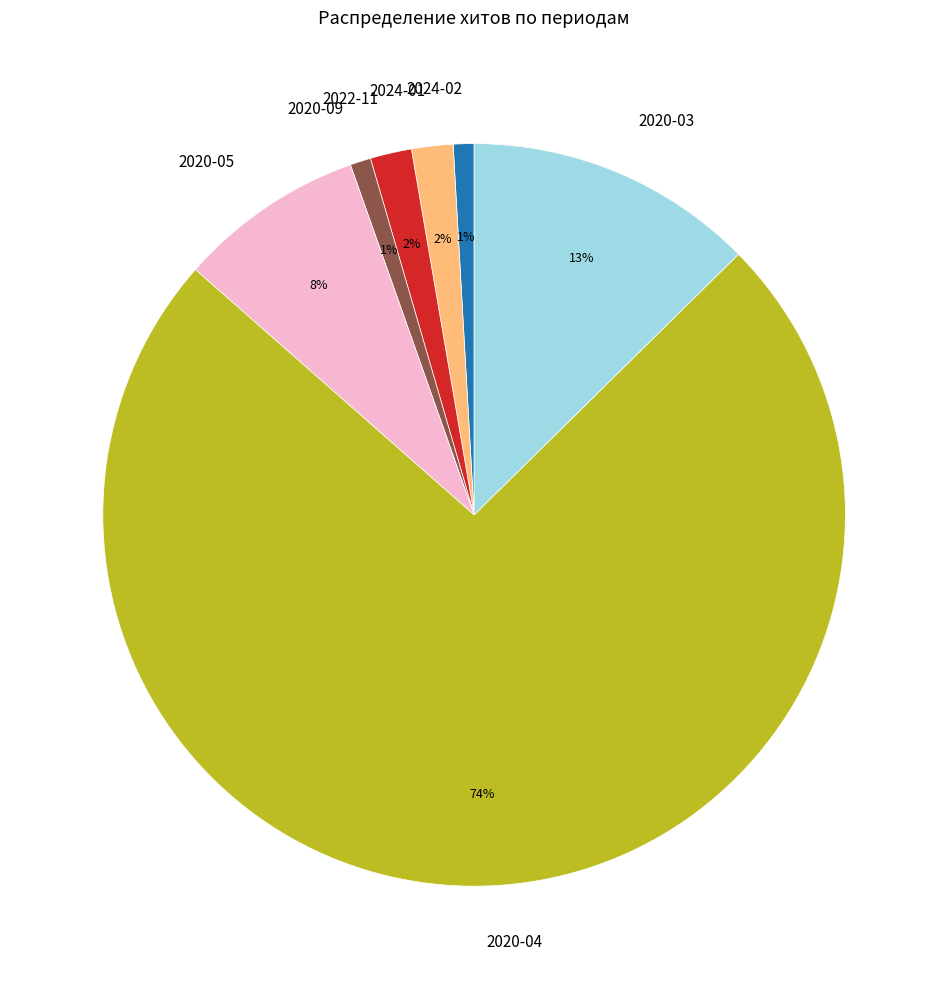

Between 2020-05 and 2024-01, which is larger?

2020-05